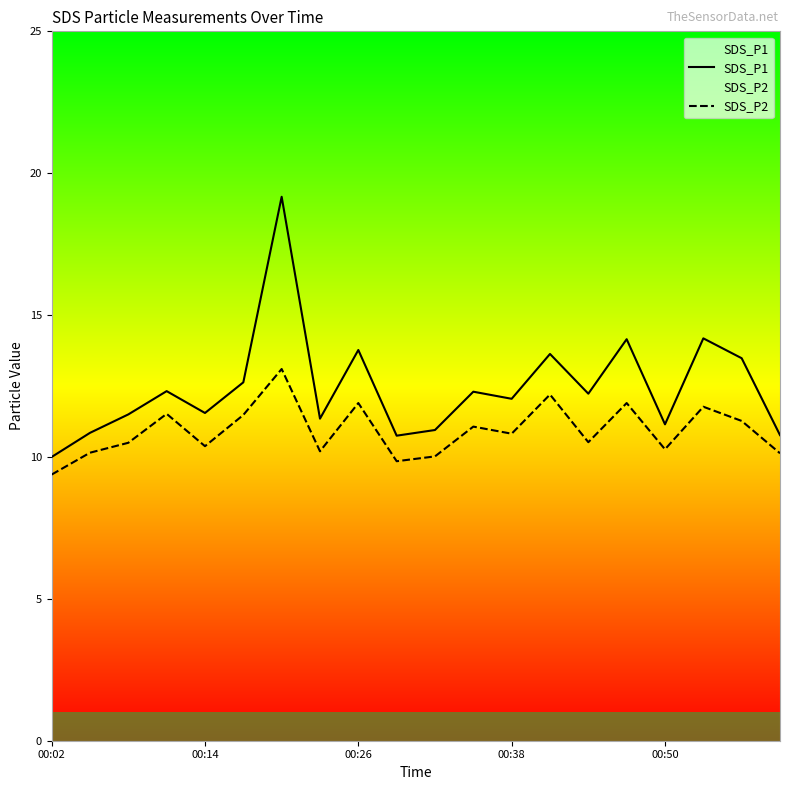

What is the difference between the SDS_P1 values at 9 and 5?

1.9